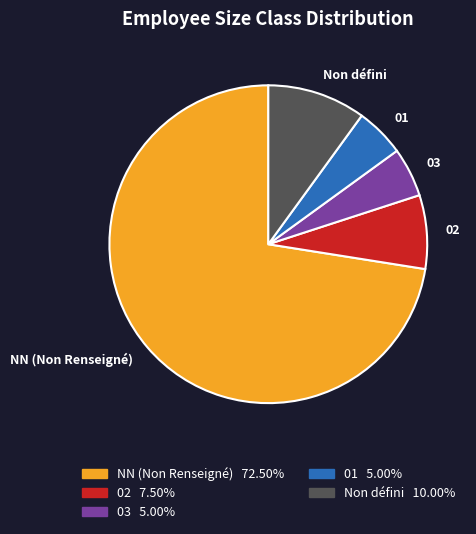

How many slices are in this pie chart?

5